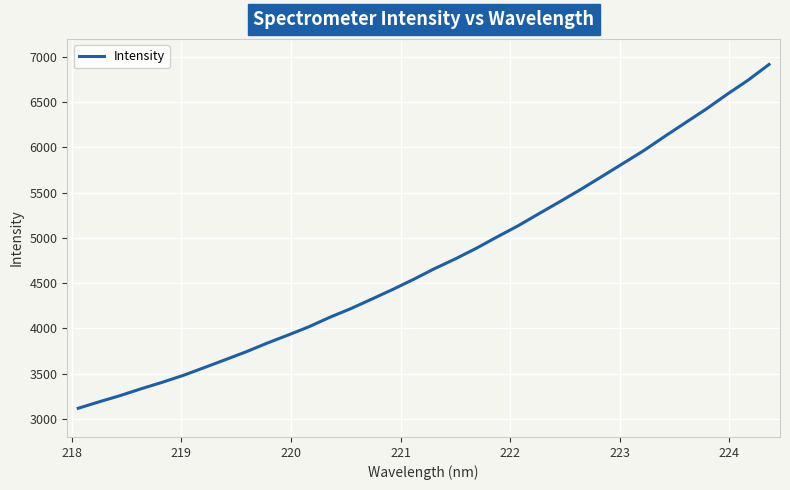

What is the difference between the maximum and minimum values?

3800.4